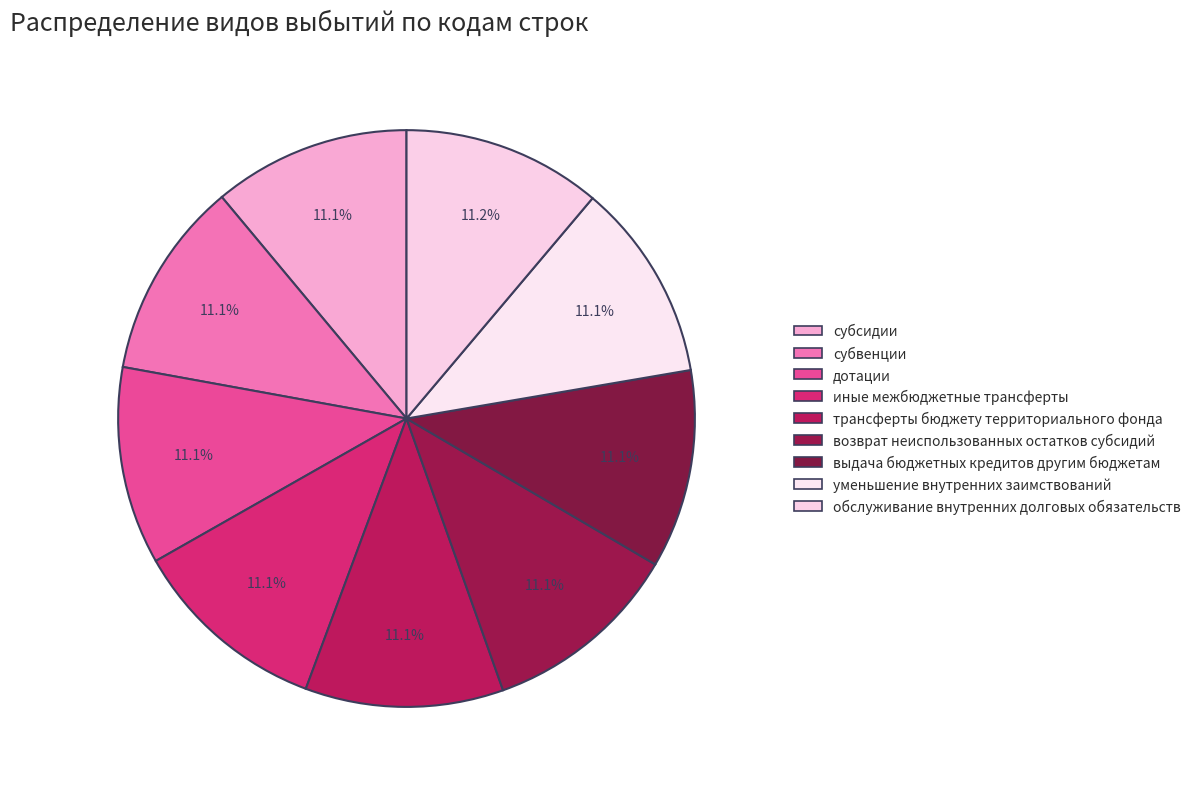

What percentage is the дотации slice, to the nearest percent?

11%